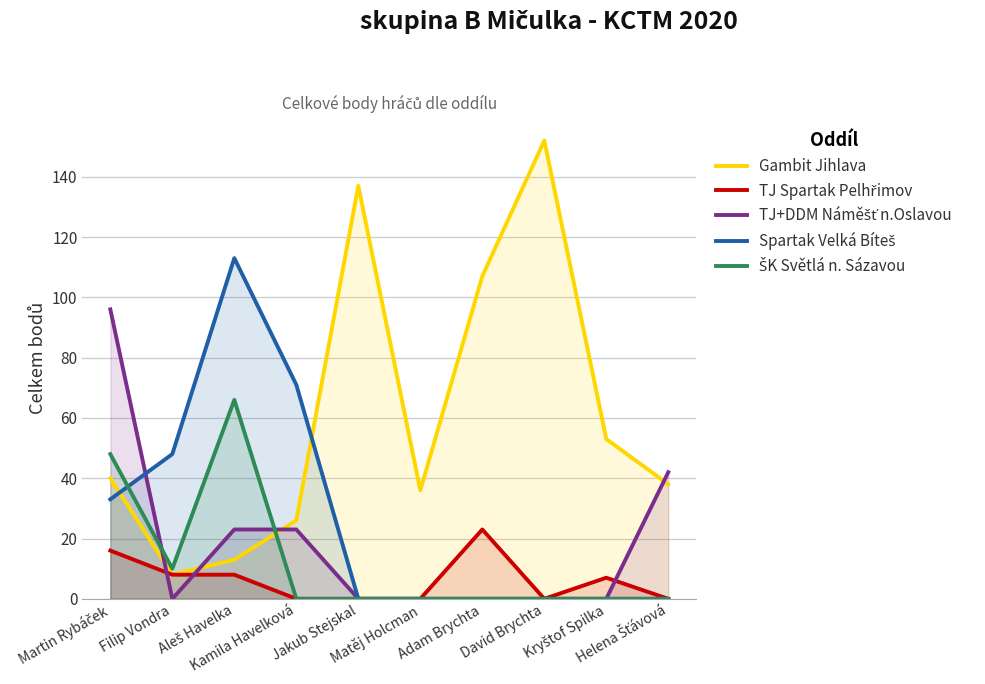

Is it true that TJ+DDM Náměšť n.Oslavou equals 31 at Adam Brychta?

False